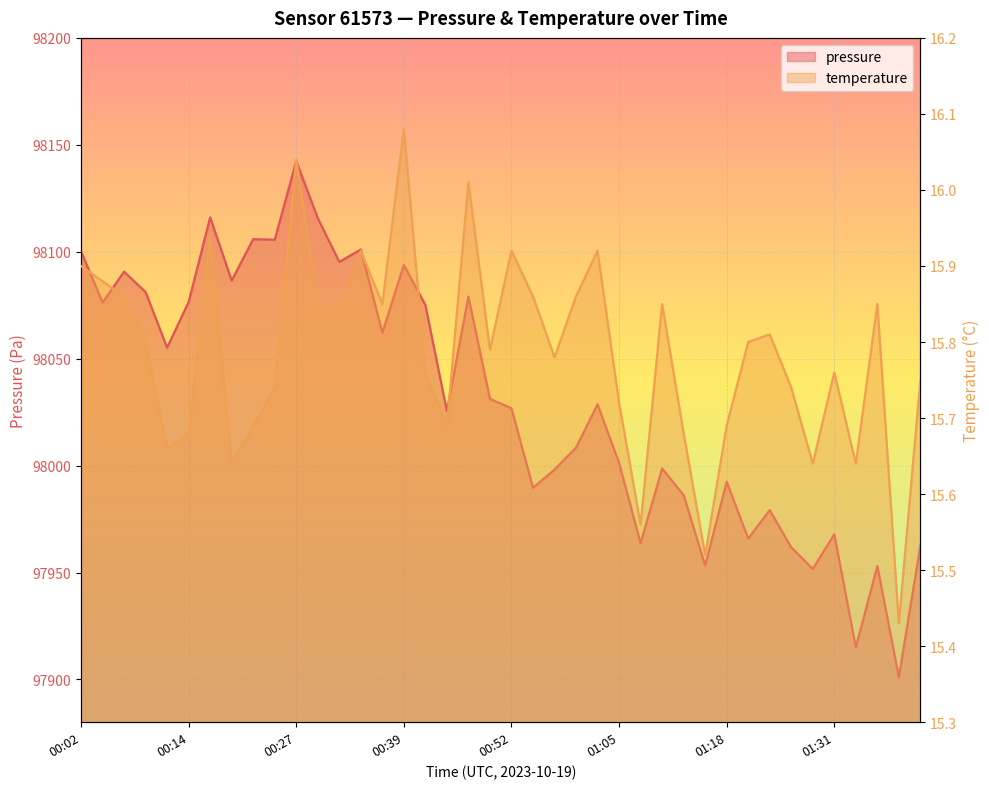

Reading left to right, what are all the values shown in this chart?

pressure: 00:02=98100.2	00:04=98076.2	00:07=98090.7	00:09=98081.2	00:12=98055.2	00:14=98076.5	00:17=98116.1	00:19=98086.5	00:22=98105.9	00:24=98105.6	00:27=98142.3	00:29=98115.7	00:32=98095.2	00:34=98101.0	00:37=98062.1	00:39=98093.8	00:42=98075.1	00:45=98025.5	00:47=98079.0	00:50=98031.2	00:52=98026.8	00:55=97989.6	00:57=97998.1	01:00=98008.4	01:02=98028.6	01:05=98001.2	01:07=97963.7	01:10=97998.6	01:12=97986.2	01:15=97953.2	01:18=97992.4	01:20=97965.9	01:23=97979.2	01:26=97961.8	01:28=97951.7	01:31=97967.9	01:34=97915.0	01:36=97953.0	01:39=97901.1	01:41=97962.6
temperature: 00:02=15.9	00:04=15.9	00:07=15.9	00:09=15.8	00:12=15.7	00:14=15.7	00:17=15.9	00:19=15.6	00:22=15.7	00:24=15.7	00:27=16.0	00:29=15.8	00:32=15.8	00:34=15.9	00:37=15.8	00:39=16.1	00:42=15.8	00:45=15.7	00:47=16.0	00:50=15.8	00:52=15.9	00:55=15.9	00:57=15.8	01:00=15.9	01:02=15.9	01:05=15.7	01:07=15.6	01:10=15.8	01:12=15.7	01:15=15.5	01:18=15.7	01:20=15.8	01:23=15.8	01:26=15.7	01:28=15.6	01:31=15.8	01:34=15.6	01:36=15.8	01:39=15.4	01:41=15.8